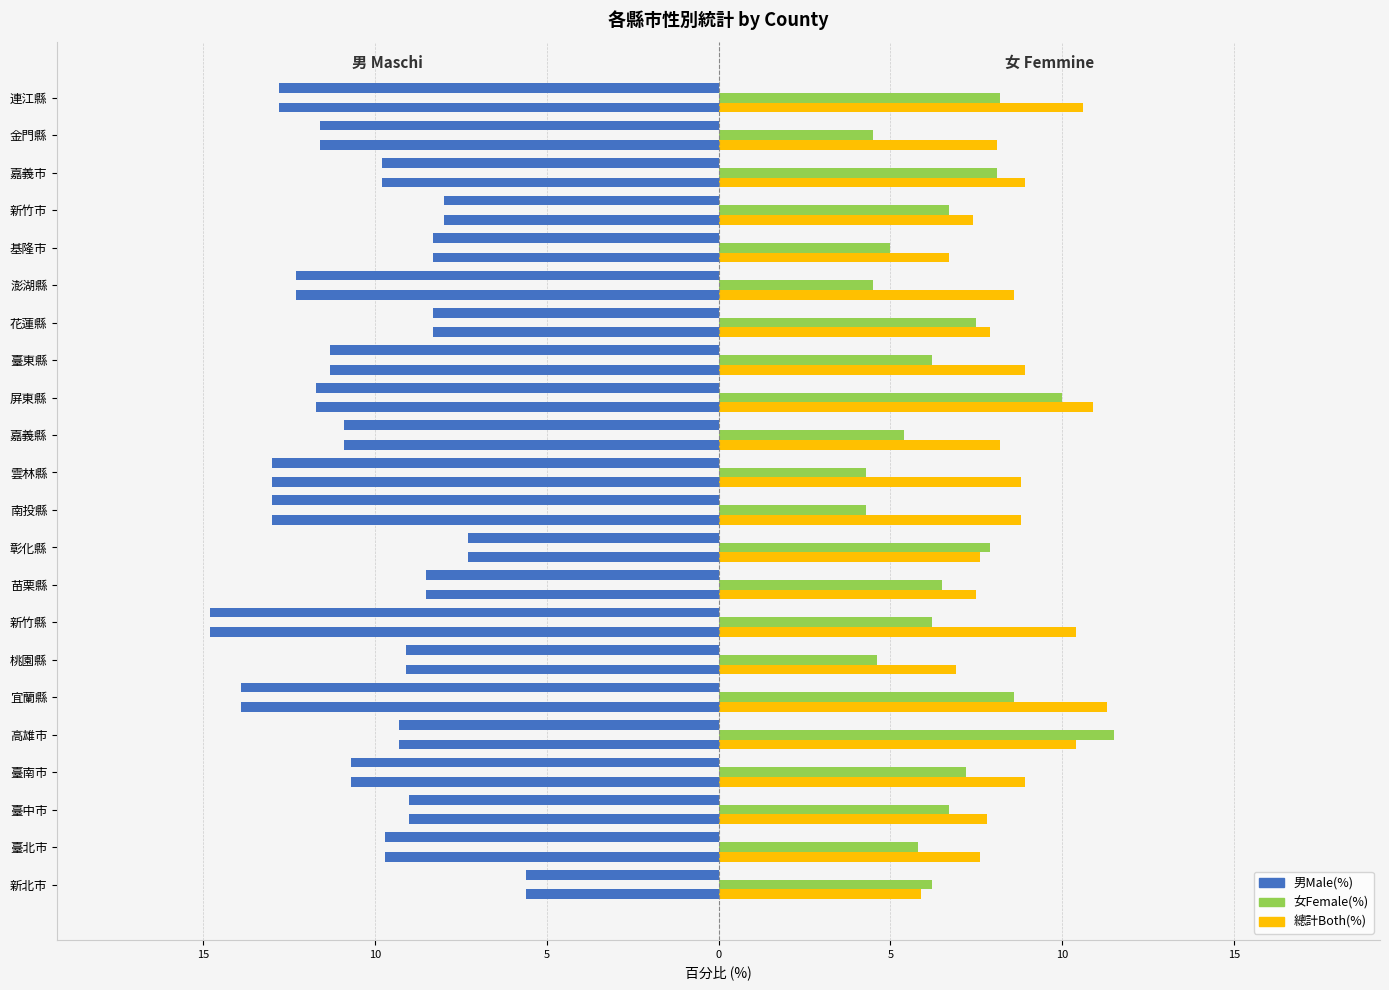

What is the difference between the maximum and minimum values in the 男Male(%) series?

9.2